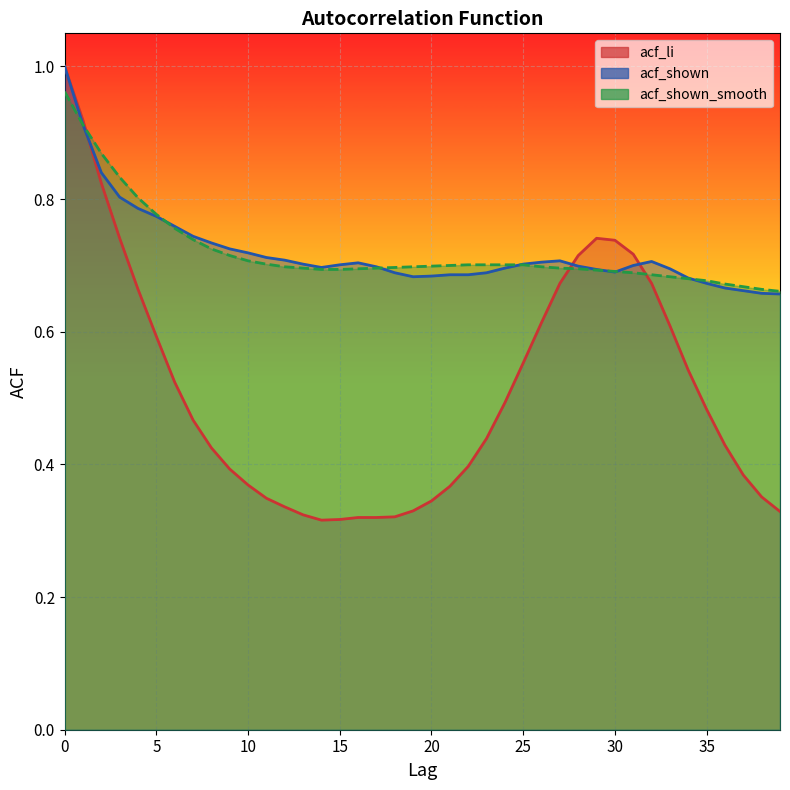

At which category does acf_li reach its first local valley?

14